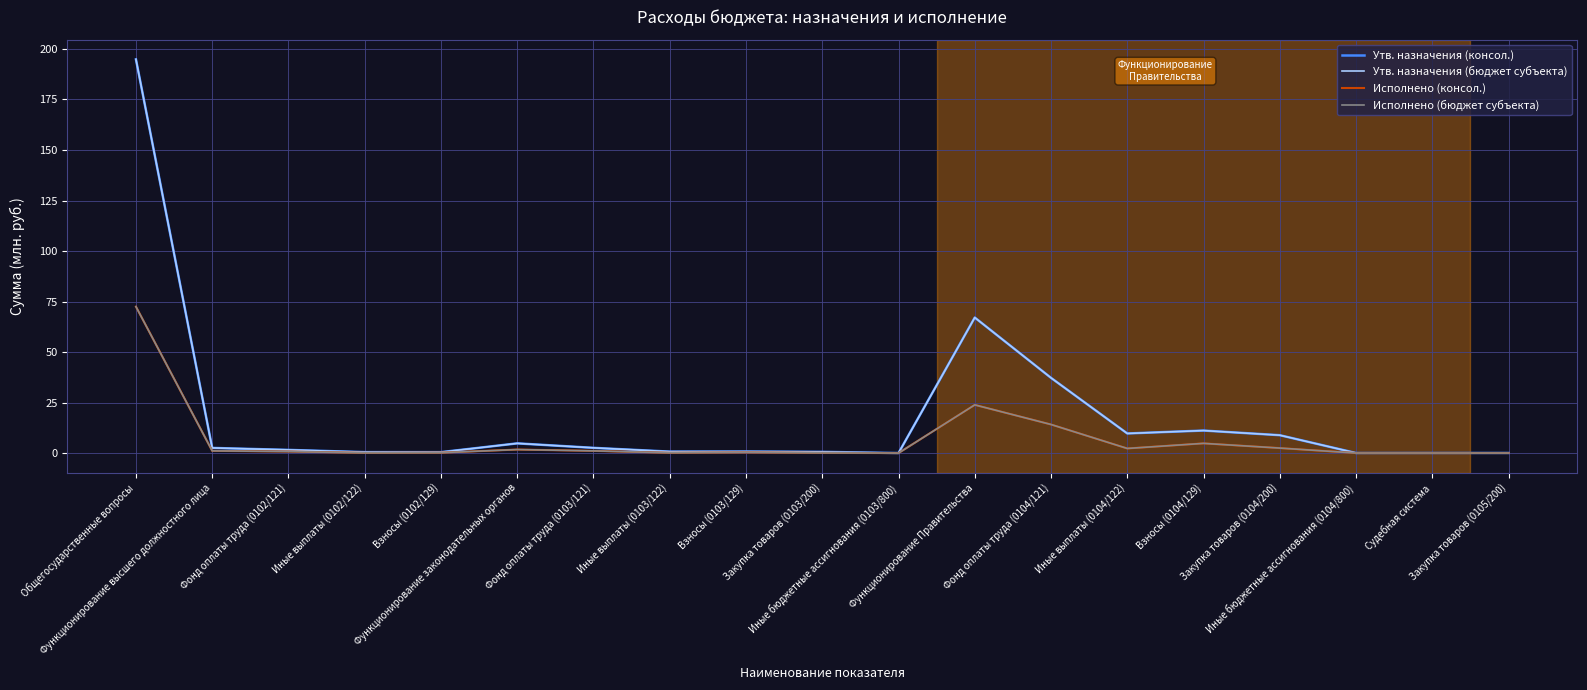

Does the chart display data point markers on the line(s)?

No